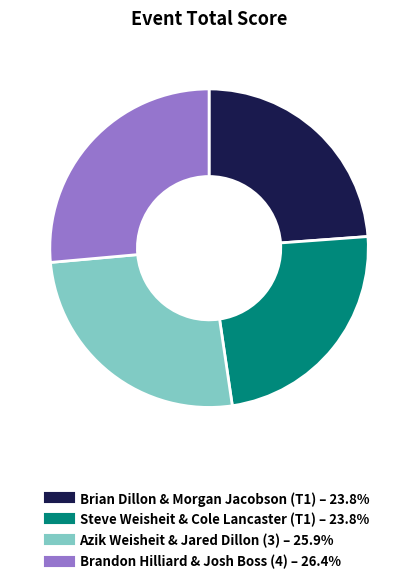

Is the sum of Brian Dillon & Morgan Jacobson (T1) and Steve Weisheit & Cole Lancaster (T1) greater than half?

No